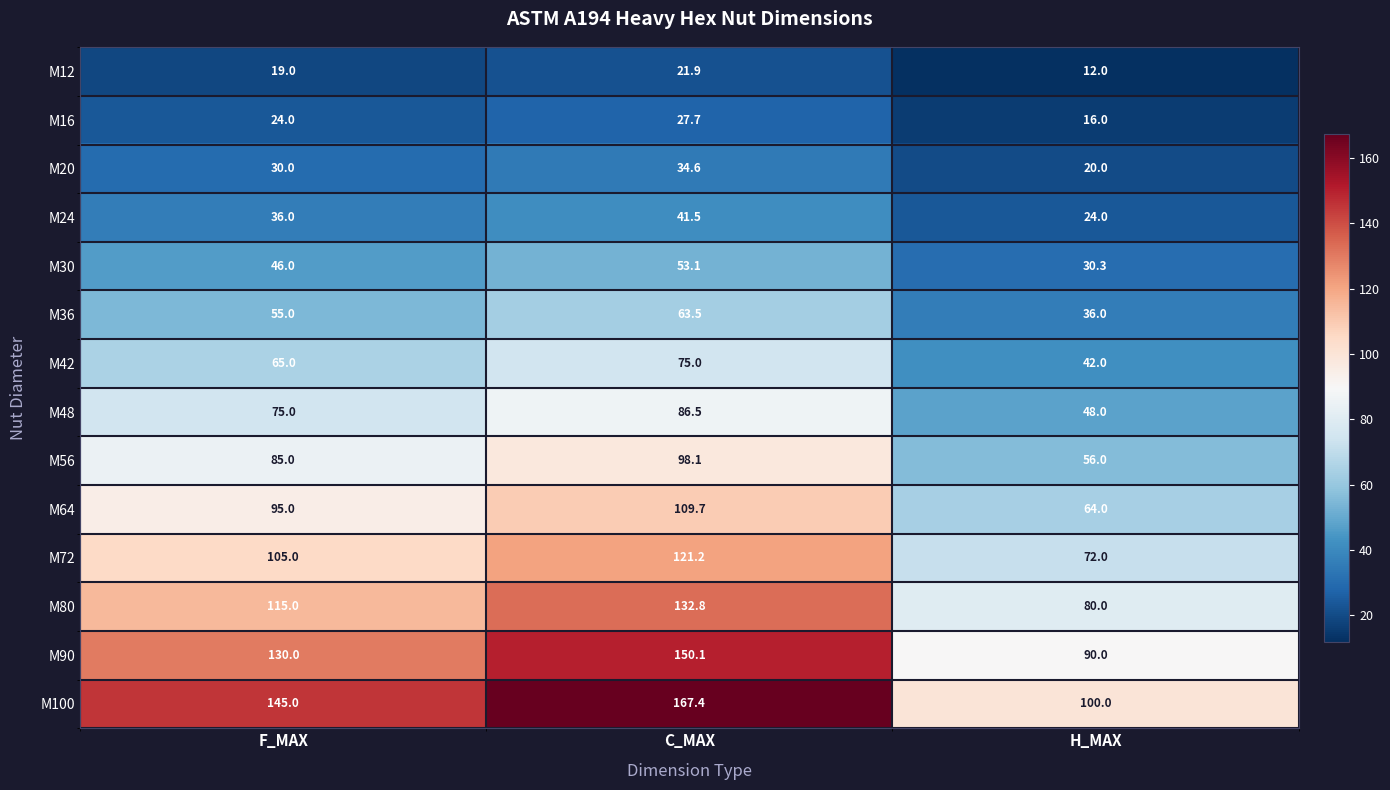

Between F_MAX and H_MAX, which series saw the biggest shift?

M100